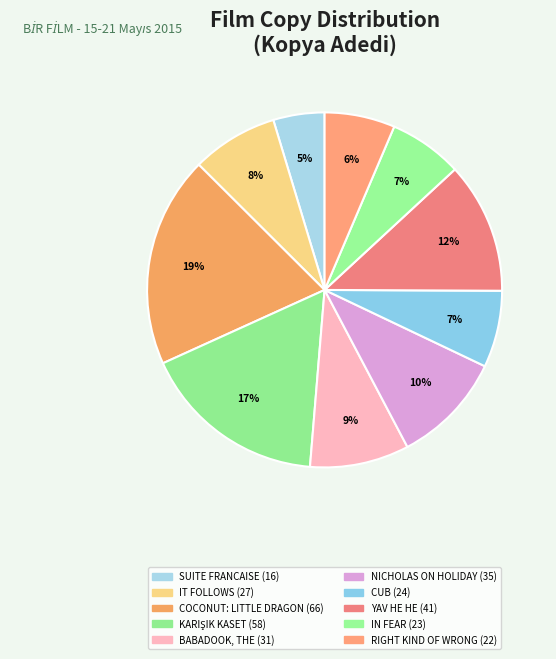

Count the number of slices in the pie.

10